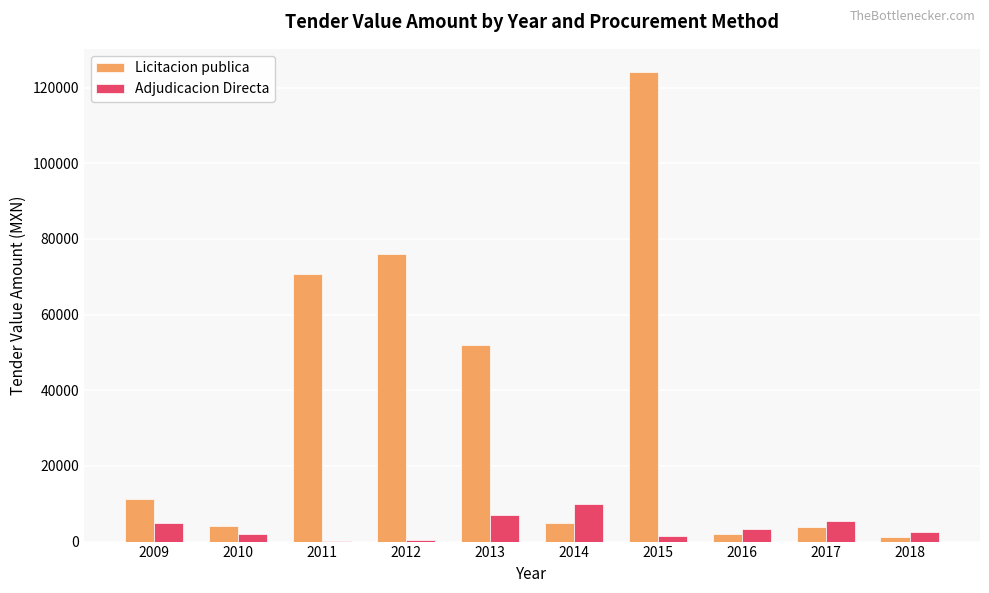

The value of Licitacion publica at 2018 is 1167.2. True or false?

True